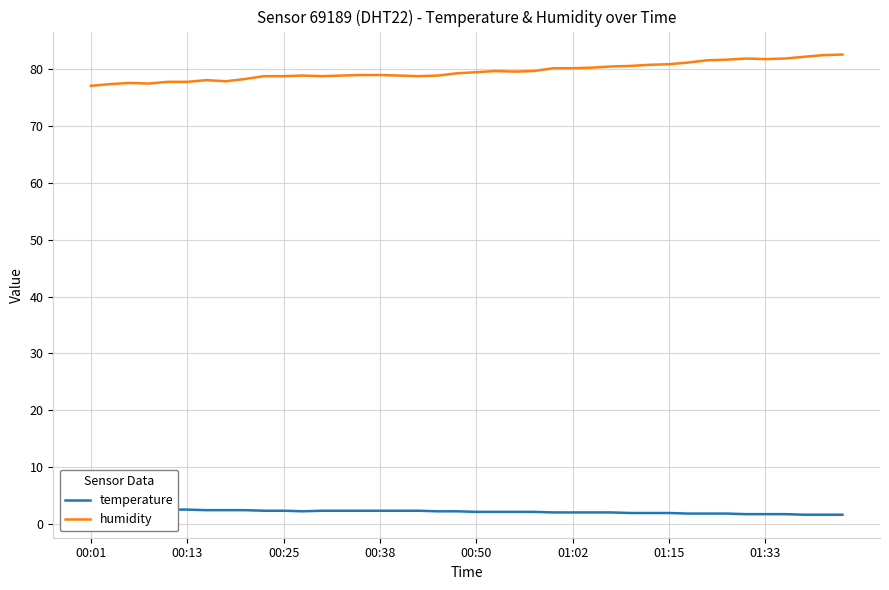

True or false: temperature has more than 2 points higher than both neighbors.

False